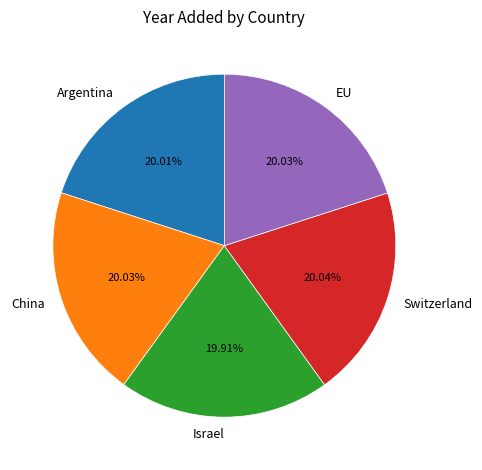

How many segments does this pie chart have?

5